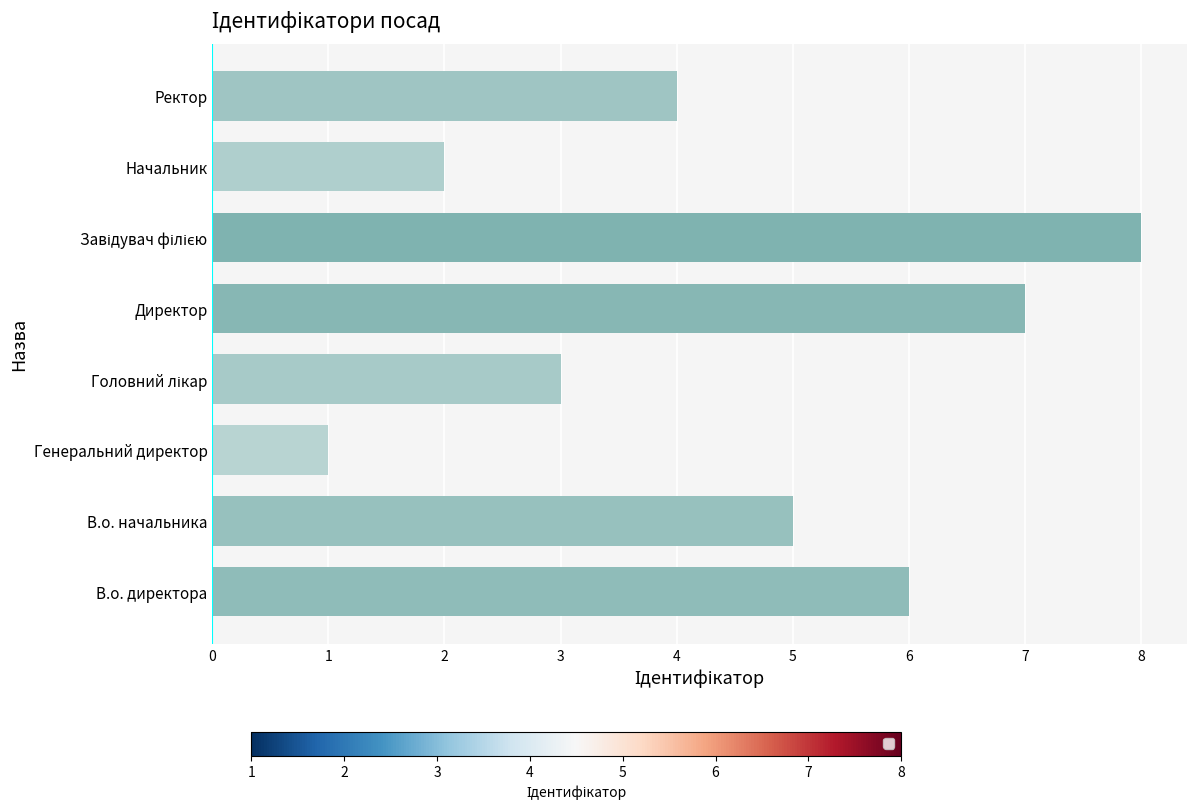

Is it true that the value at Ректор is 4?

True